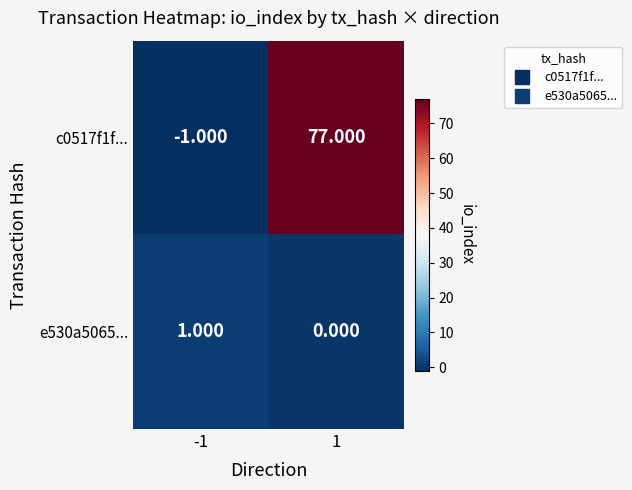

Is the value of c0517f1f... at 1 greater than the value of e530a5065... at -1?

Yes